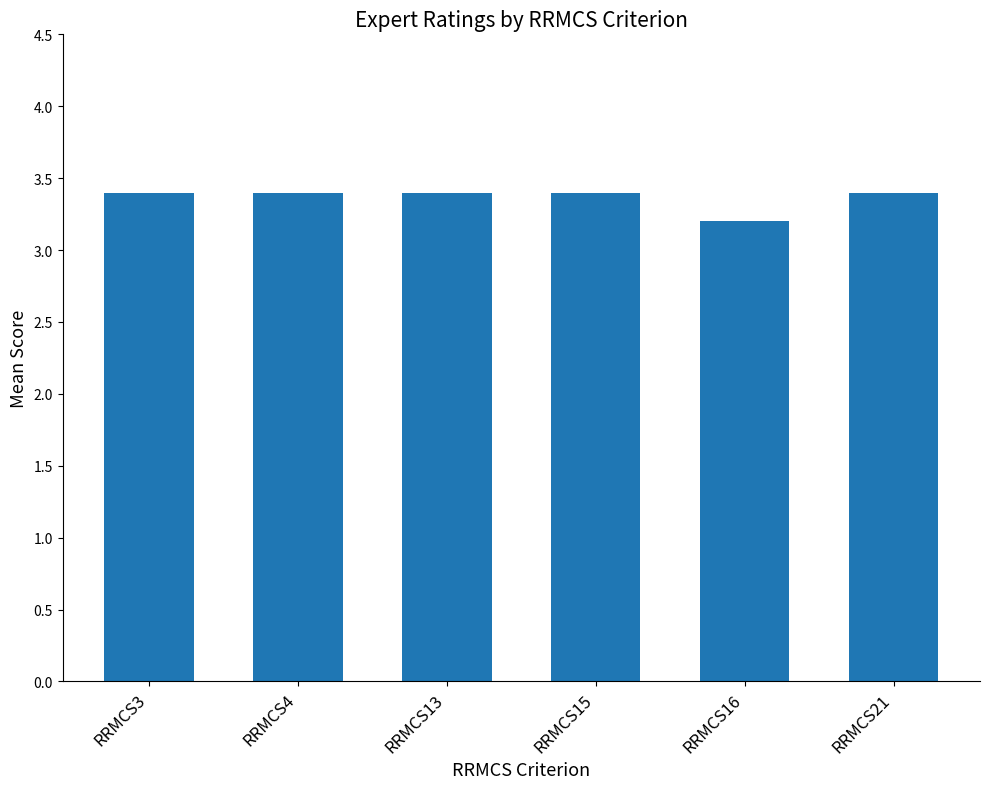

Reading right to left, transcribe all the data shown in this chart.

3.4	3.2	3.4	3.4	3.4	3.4